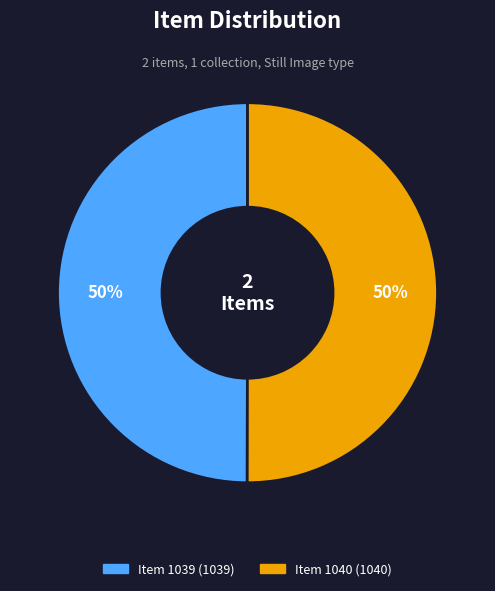

To the nearest percent, what is the average slice percentage?

50%